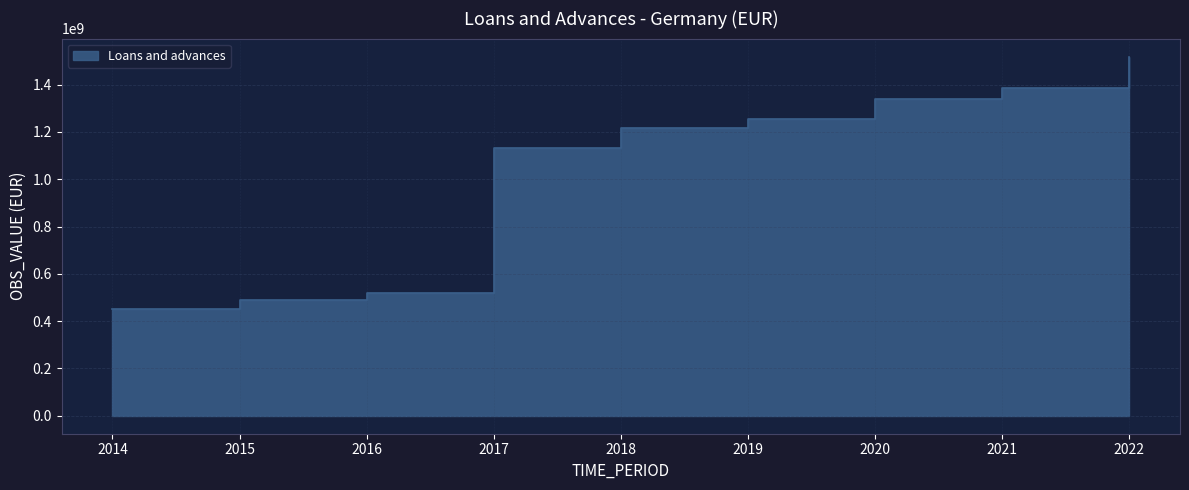

Is it true that the value at 2014 is 452752942?

True